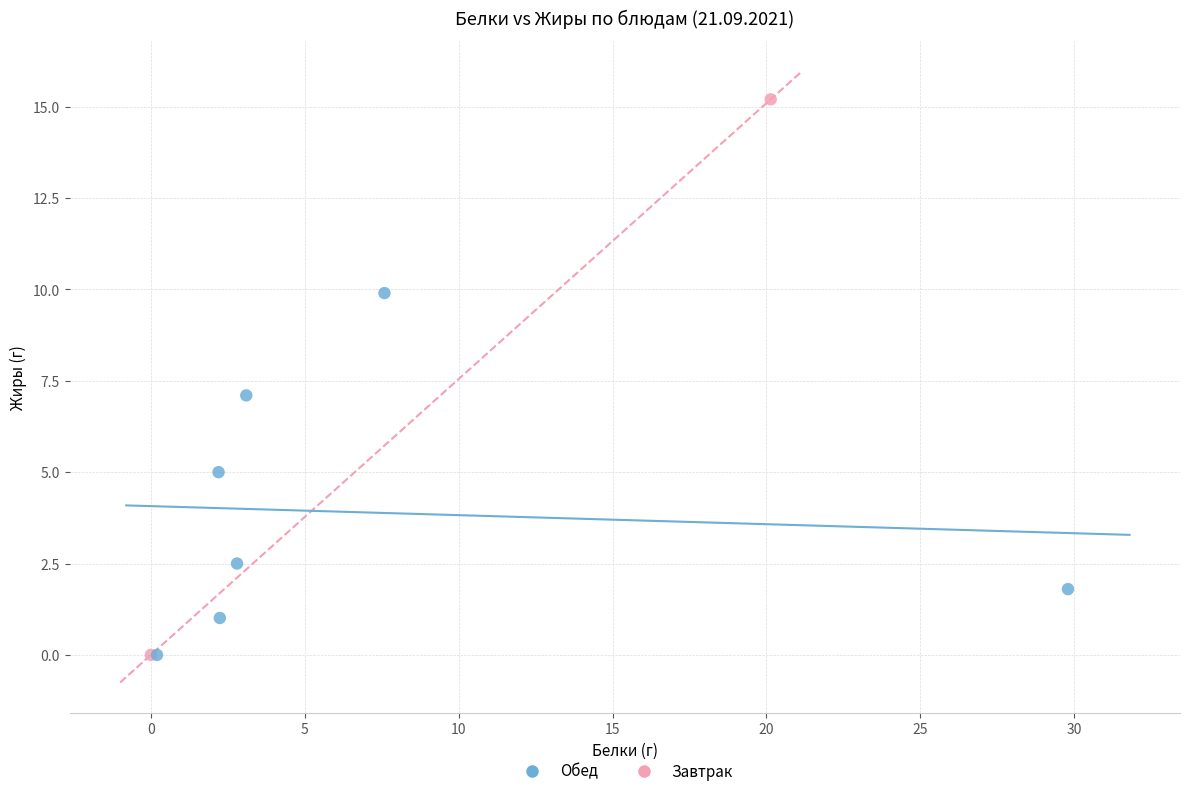

Which series contains the highest Y value?

Завтрак